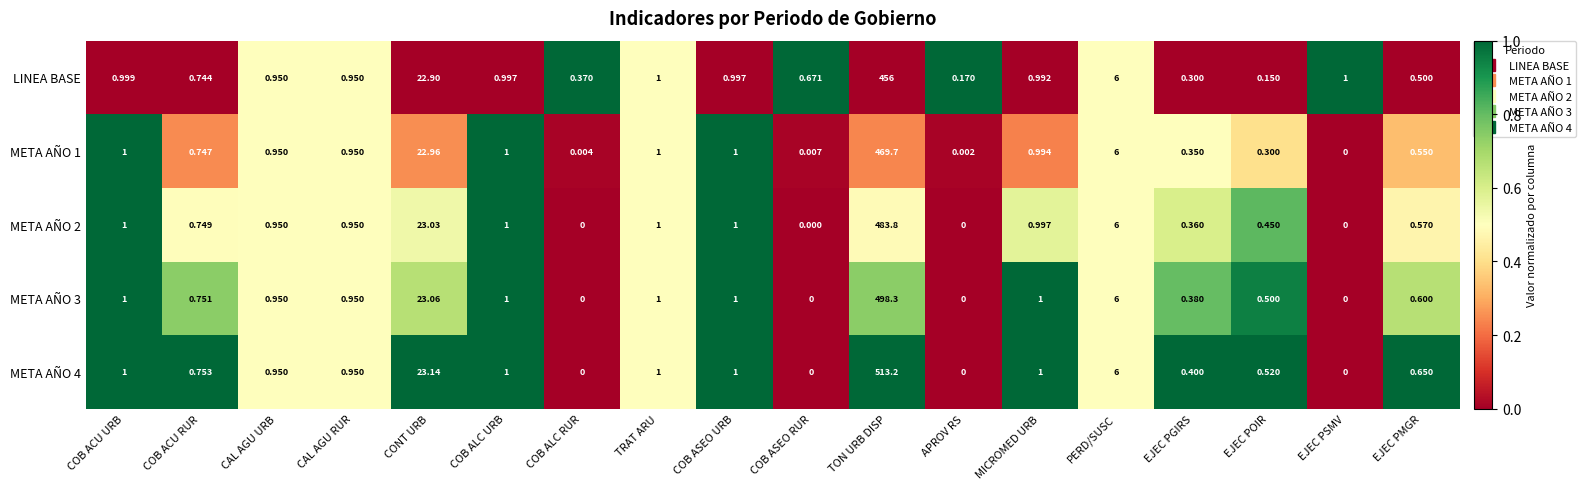

Rank the series by their maximum value, from highest to lowest.

META AÑO 4, META AÑO 3, META AÑO 2, META AÑO 1, LINEA BASE